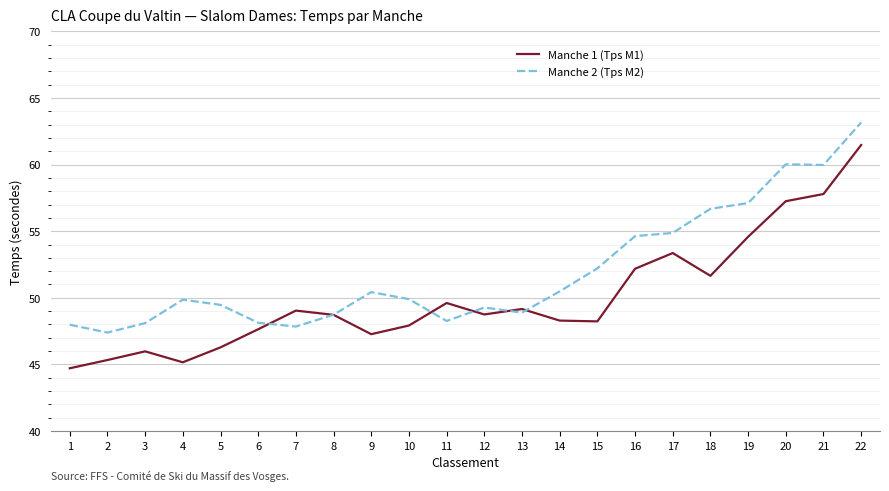

The Manche 1 (Tps M1) series shows 94.2 at 22. True or false?

False